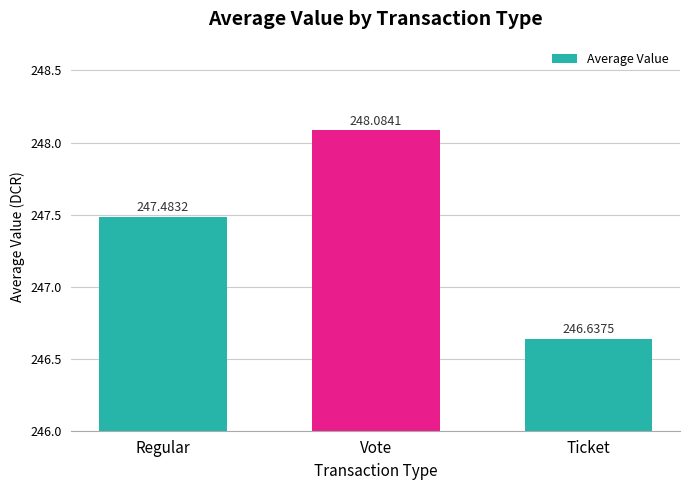

List the labels in order of value, largest first.

Vote, Regular, Ticket